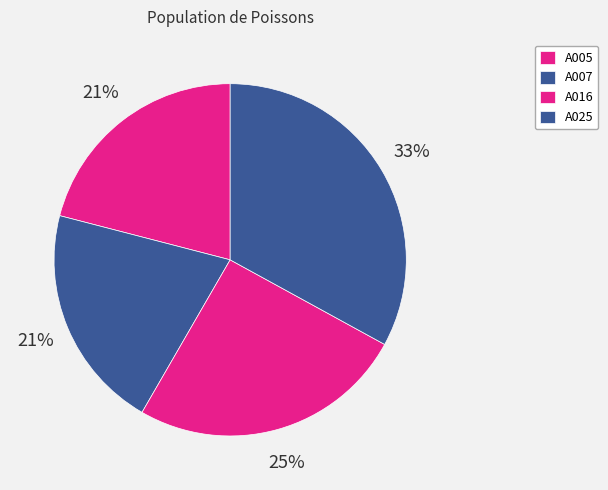

What is the change in value from A007 to A016?

+487.7